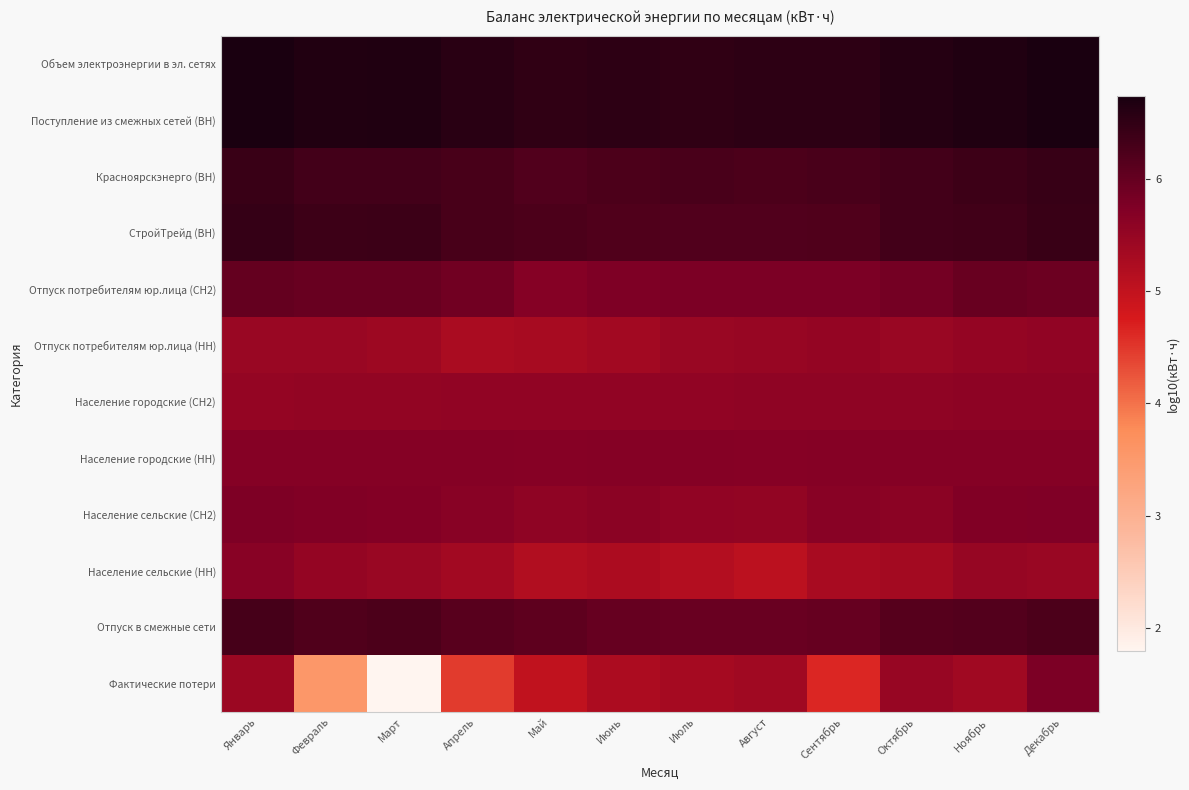

Which series changed the most between Январь and Февраль?

Фактические потери